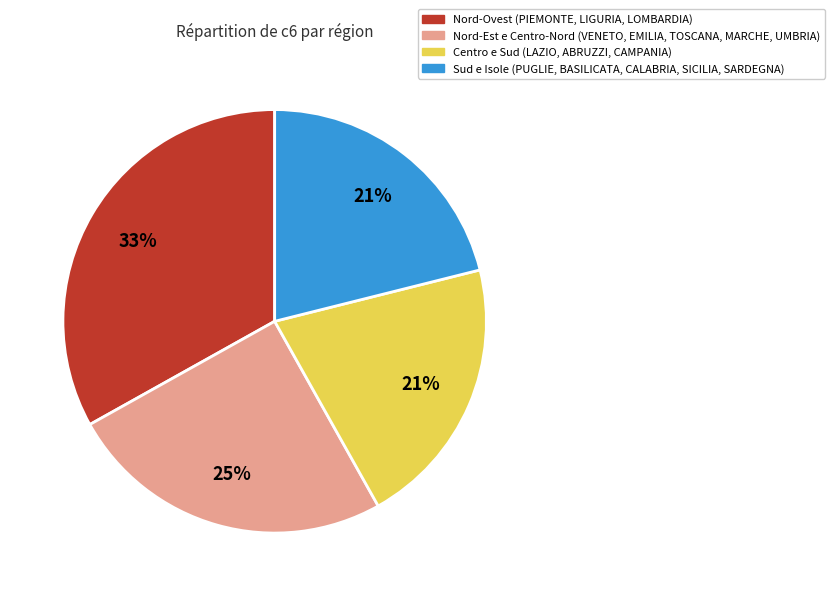

What is the largest slice in the pie chart?

Nord-Ovest (PIEMONTE, LIGURIA, LOMBARDIA)